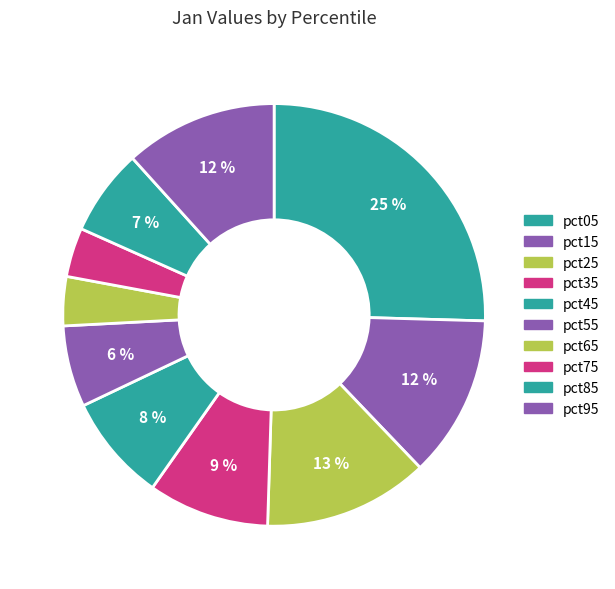

What is the largest slice in the pie chart?

pct05